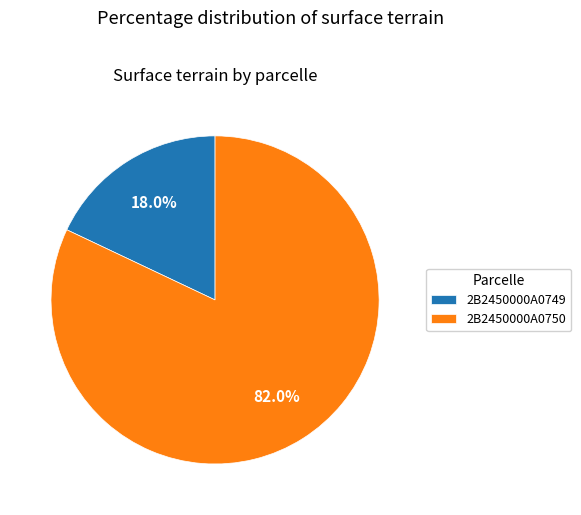

Which has a higher value, 2B2450000A0749 or 2B2450000A0750?

2B2450000A0750